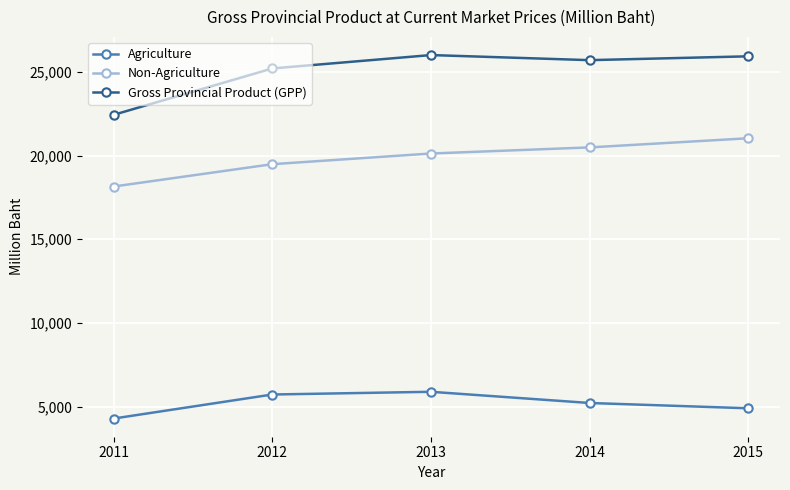

What is the spread (max minus min) of values at 2012?

19485